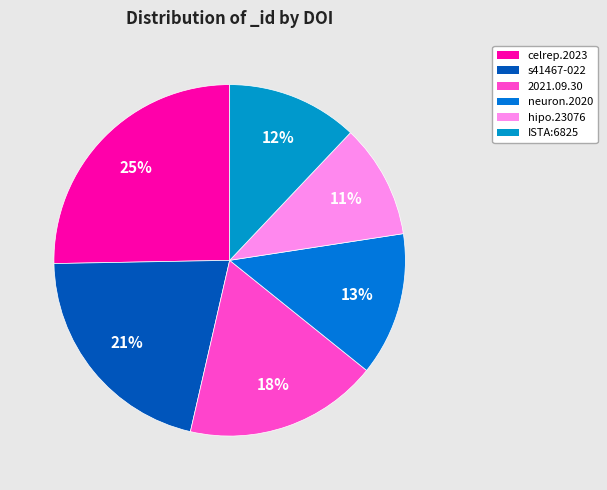

Which slice is the largest?

celrep.2023